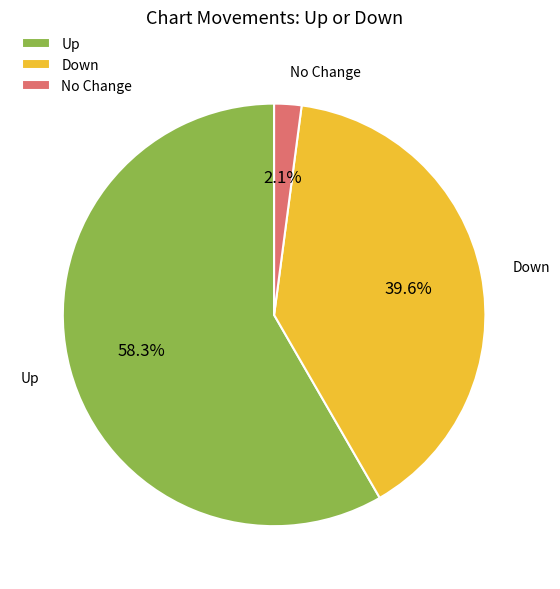

What is the total percentage of Down and No Change?

41.7%